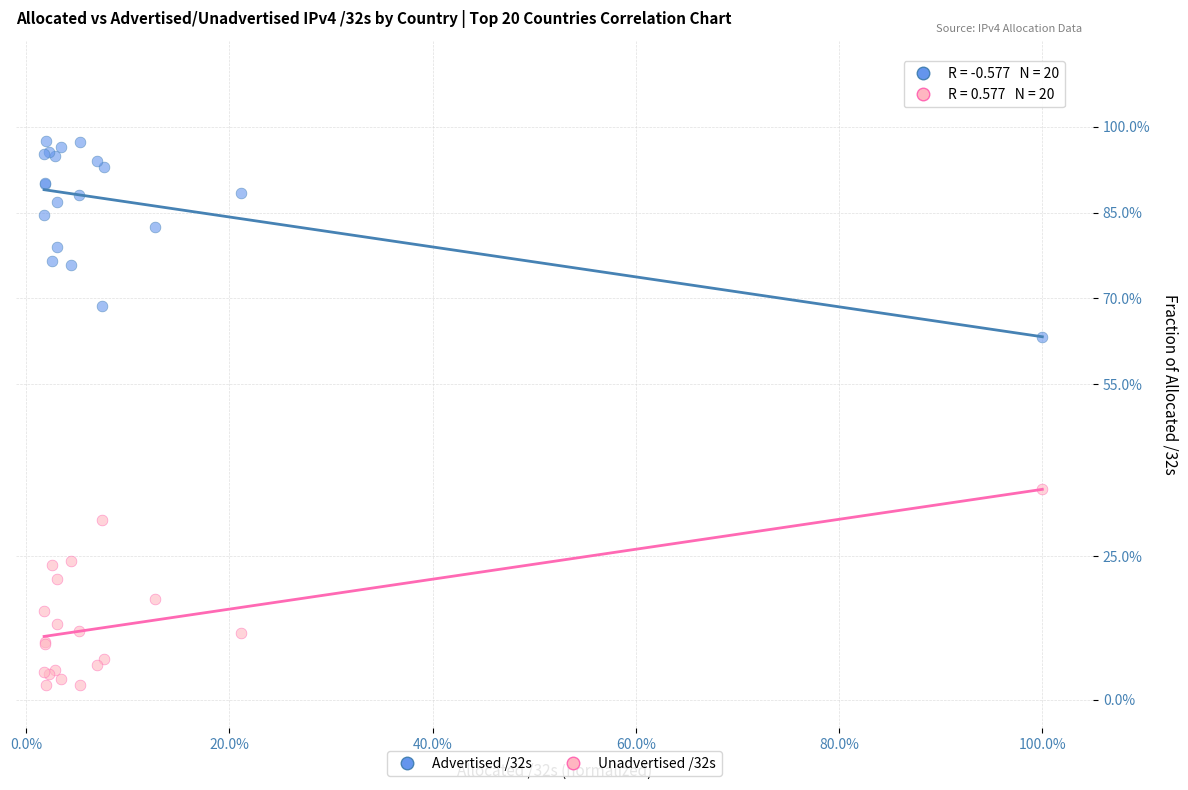

What are all the series names shown in the legend?

Advertised /32s, Unadvertised /32s